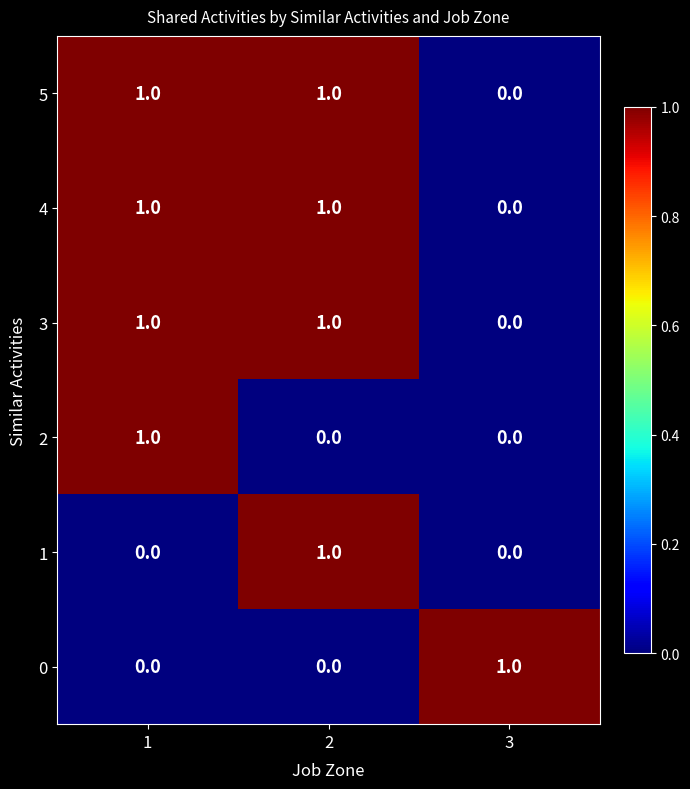

The 0 series shows 0 at 2. True or false?

True